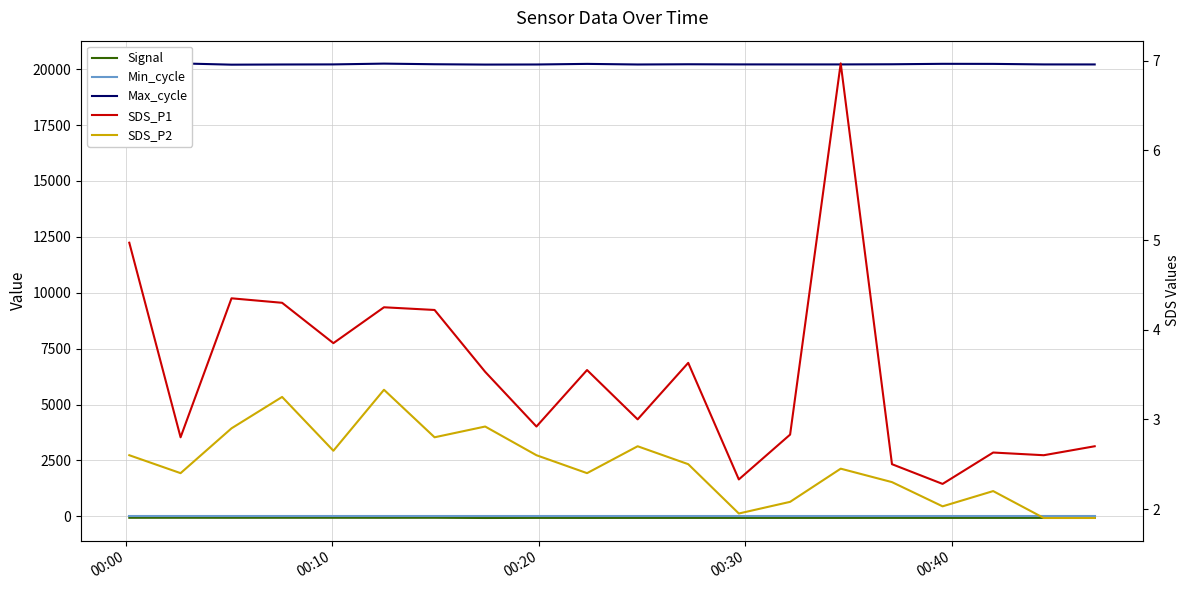

List the series in order of their peak value, lowest first.

Signal, SDS_P2, SDS_P1, Min_cycle, Max_cycle